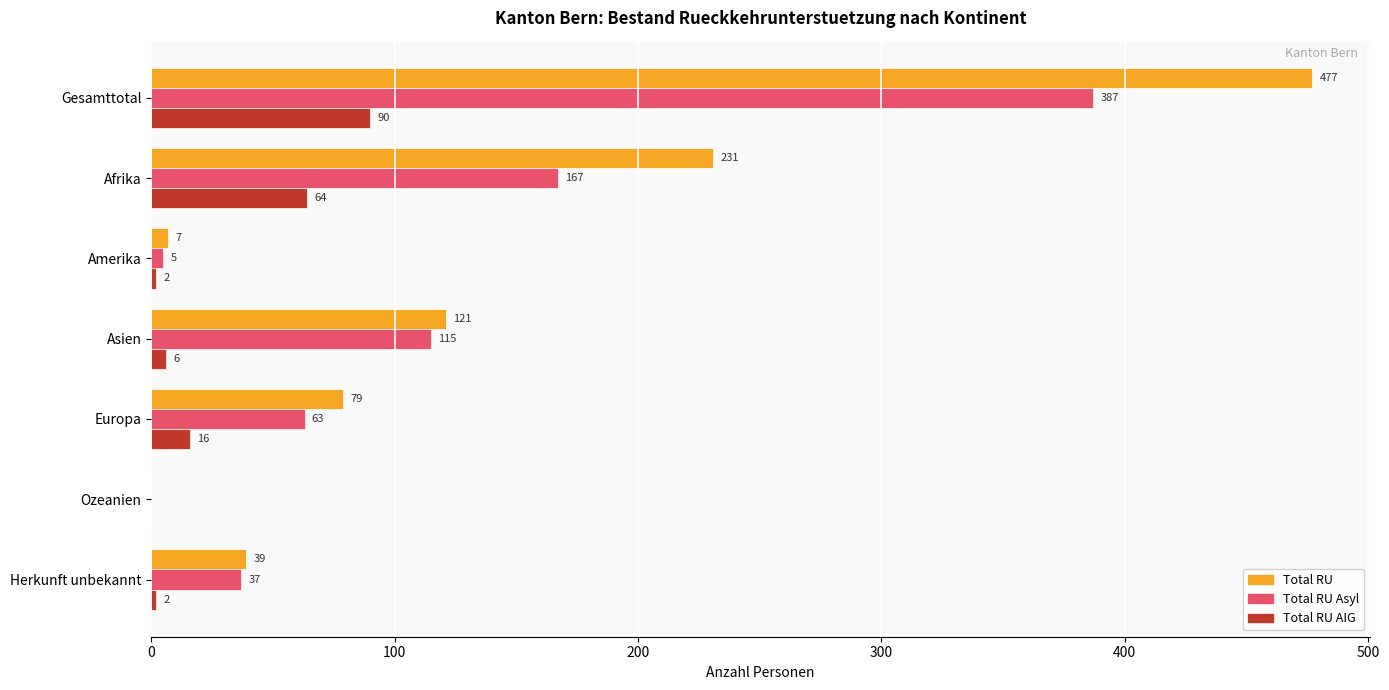

The value of Total RU at Europa is 26. True or false?

False